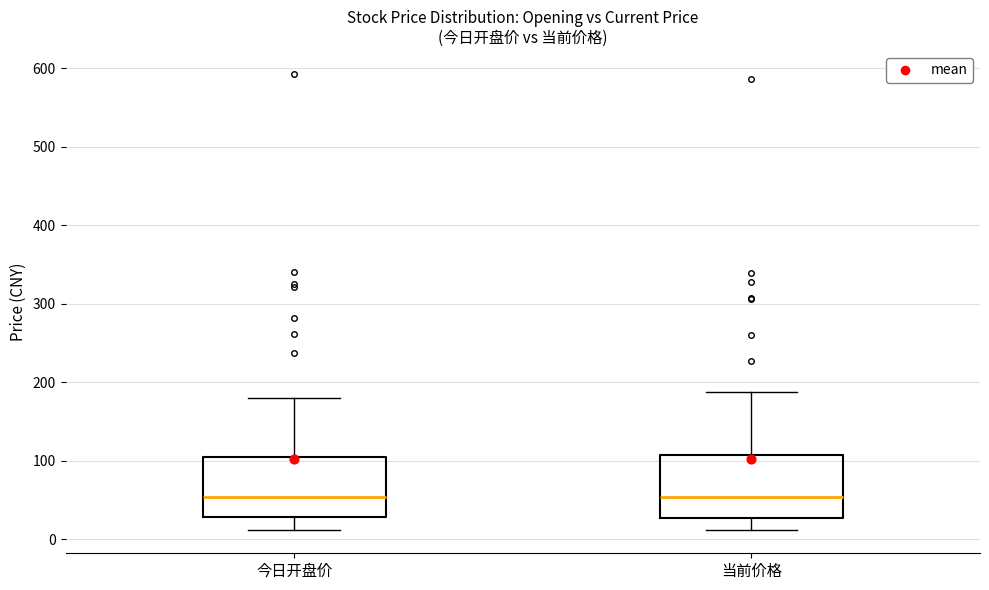

Reading left to right, transcribe this box plot: for each box, give where its median line is, the range the box spans, and where its two whiskers end, as read against the y-axis. The values are not printed on the chart, so give them approximately, as read against the axis.

今日开盘价: median 50, box 30 to 110, whiskers 10 to 180
当前价格: median 50, box 30 to 110, whiskers 10 to 190